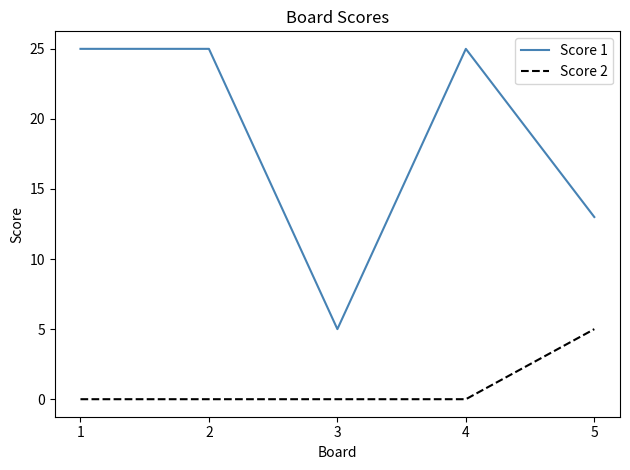

True or false: Score 2 and Score 1 intersect in this chart.

False